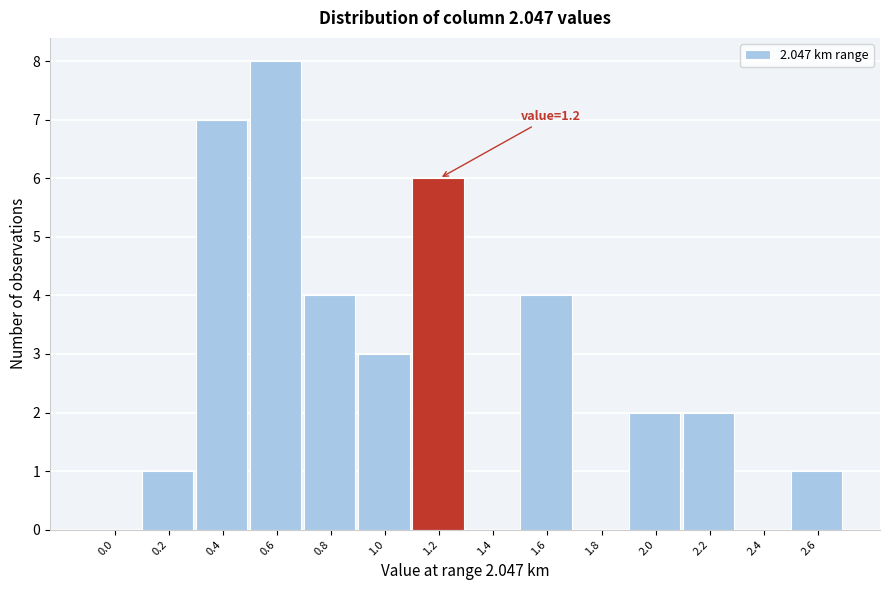

Reading left to right, what are all the values shown in this chart?

0.0=0	0.2=1	0.4=7	0.6=8	0.8=4	1.0=3	1.2=6	1.4=0	1.6=4	1.8=0	2.0=2	2.2=2	2.4=0	2.6=1